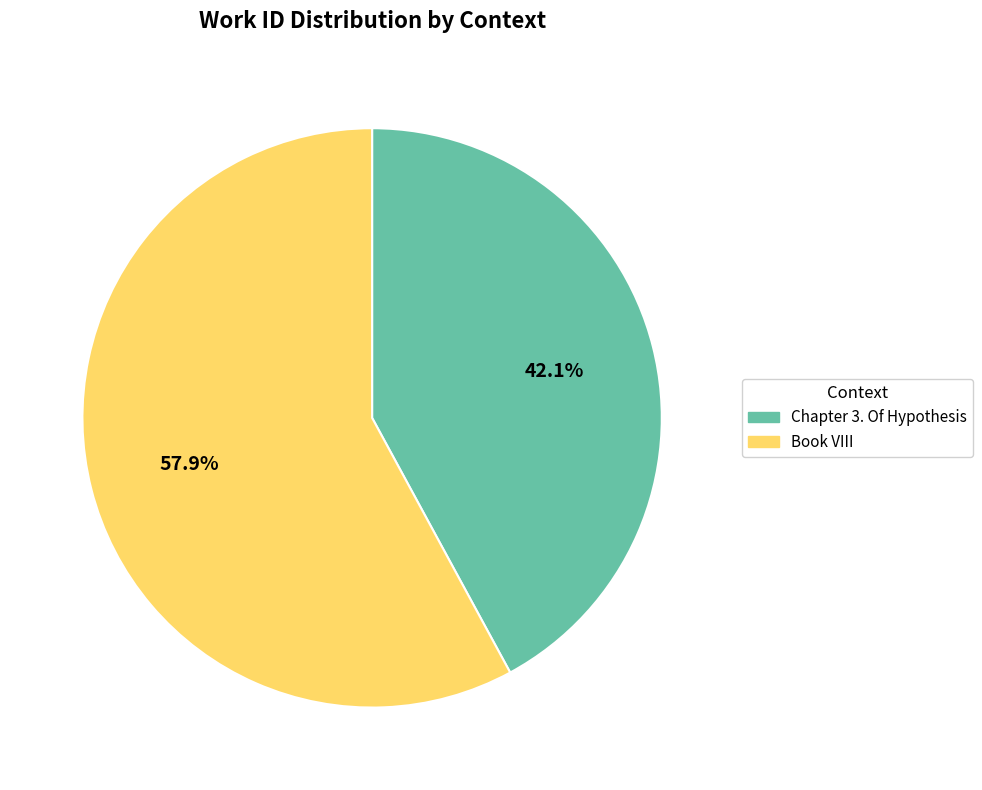

To the nearest percent, what percentage of the pie is Book VIII?

58%